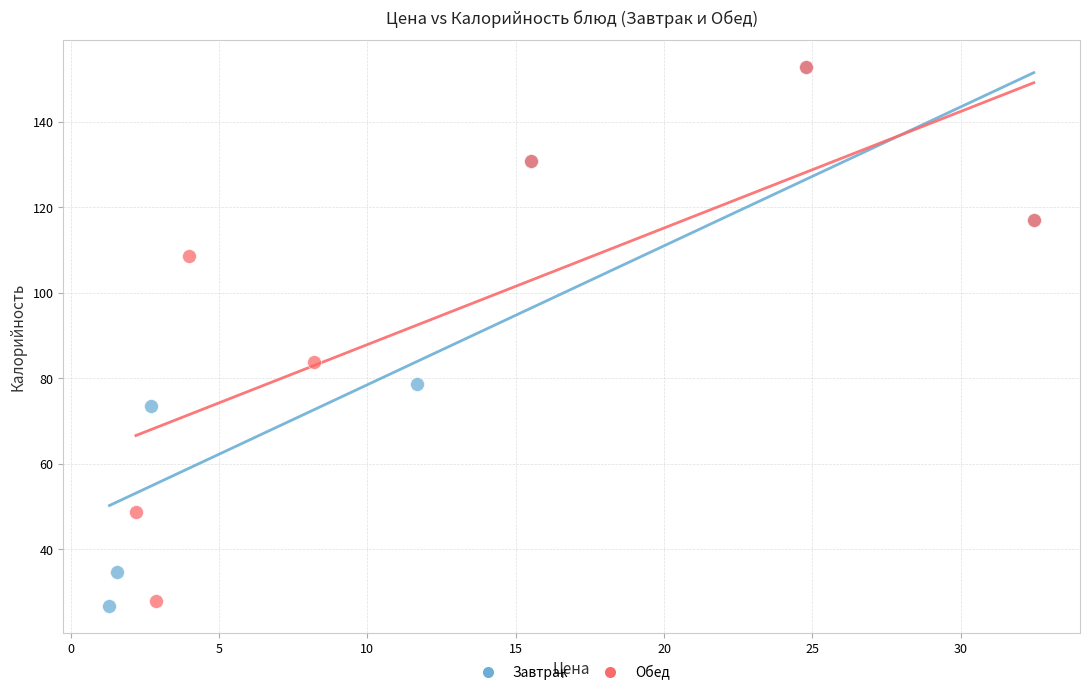

What are all the series names shown in the legend?

Завтрак, Обед